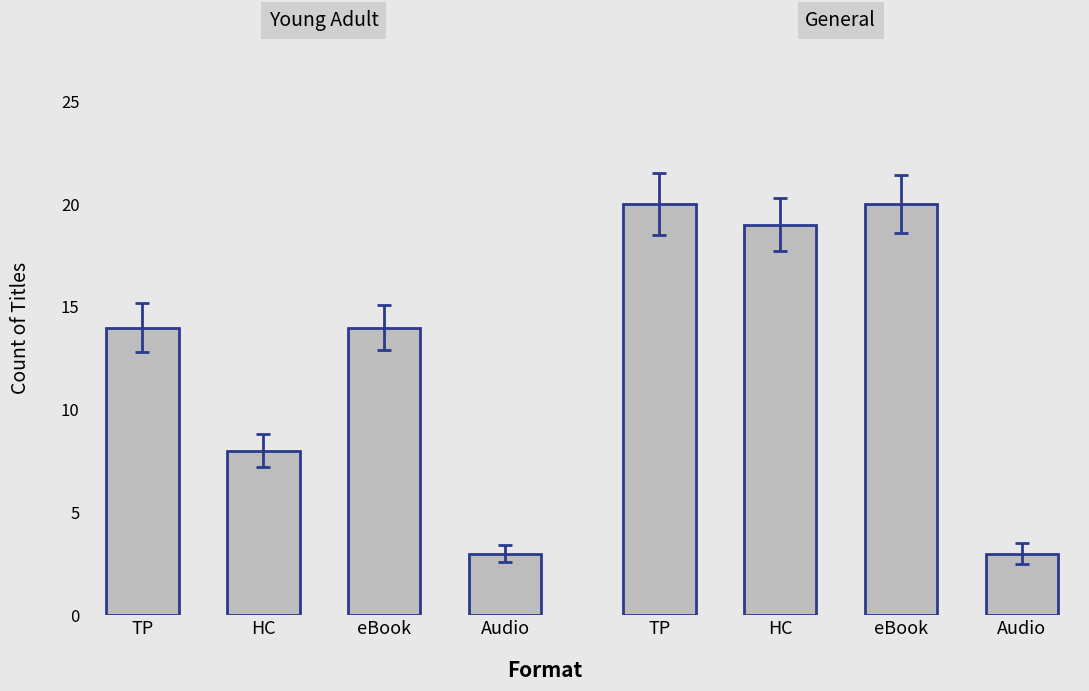

What is the minimum value for Young Adult?

3